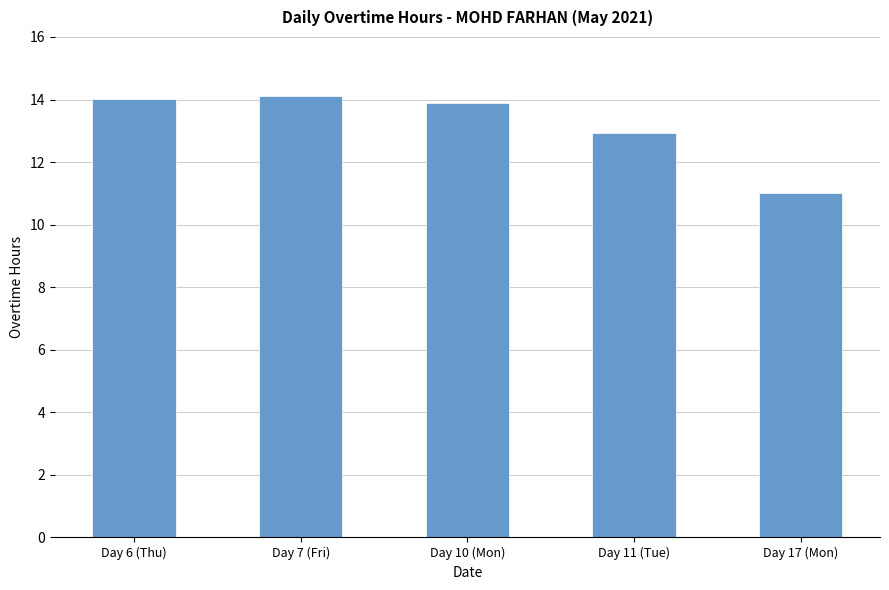

The chart shows a value of 13.9 at Day 10 (Mon). True or false?

True